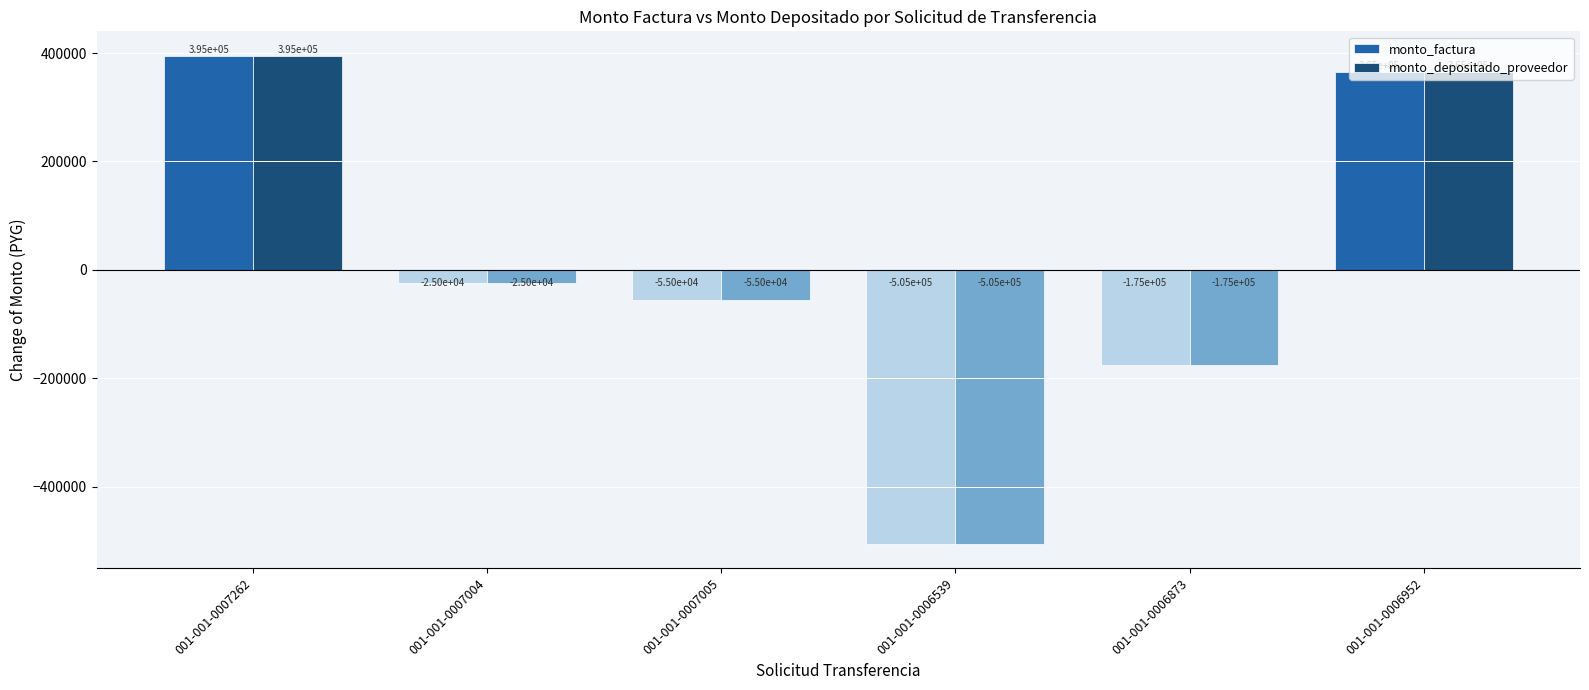

Reading left to right, what are all the values shown in this chart?

monto_factura: 395000	-25000	-55000	-505000	-175000	365000
monto_depositado_proveedor: 395000	-25000	-55000	-505000	-175000	365000